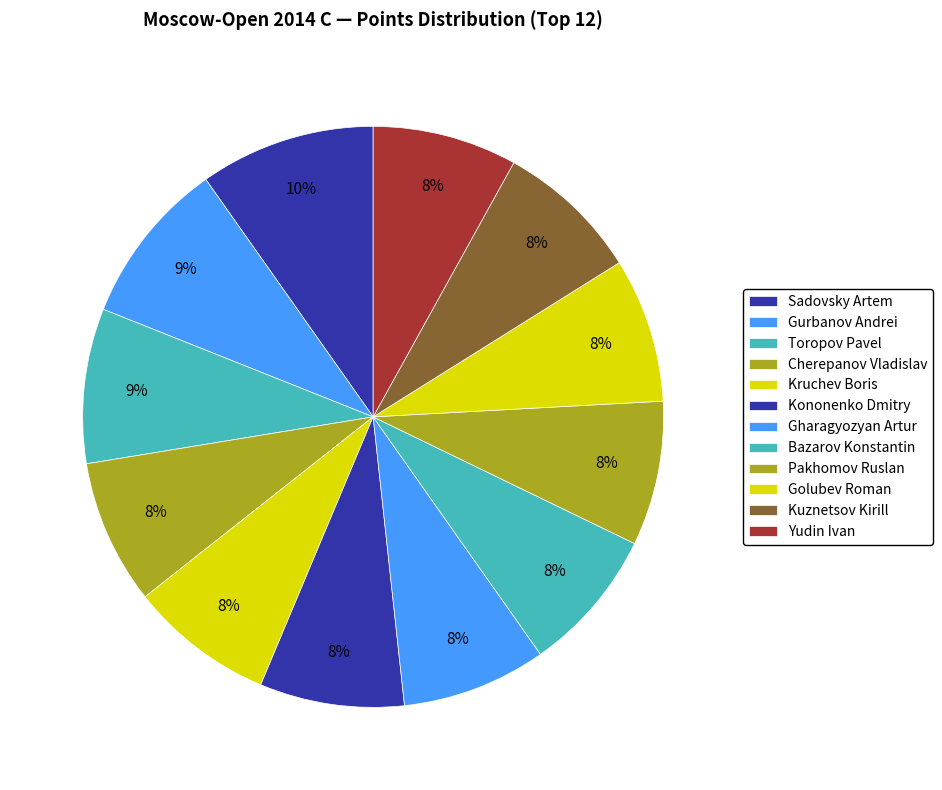

Rank the categories by value from highest to lowest.

Sadovsky Artem, Gurbanov Andrei, Toropov Pavel, Cherepanov Vladislav, Kruchev Boris, Kononenko Dmitry, Gharagyozyan Artur, Bazarov Konstantin, Pakhomov Ruslan, Golubev Roman, Kuznetsov Kirill, Yudin Ivan